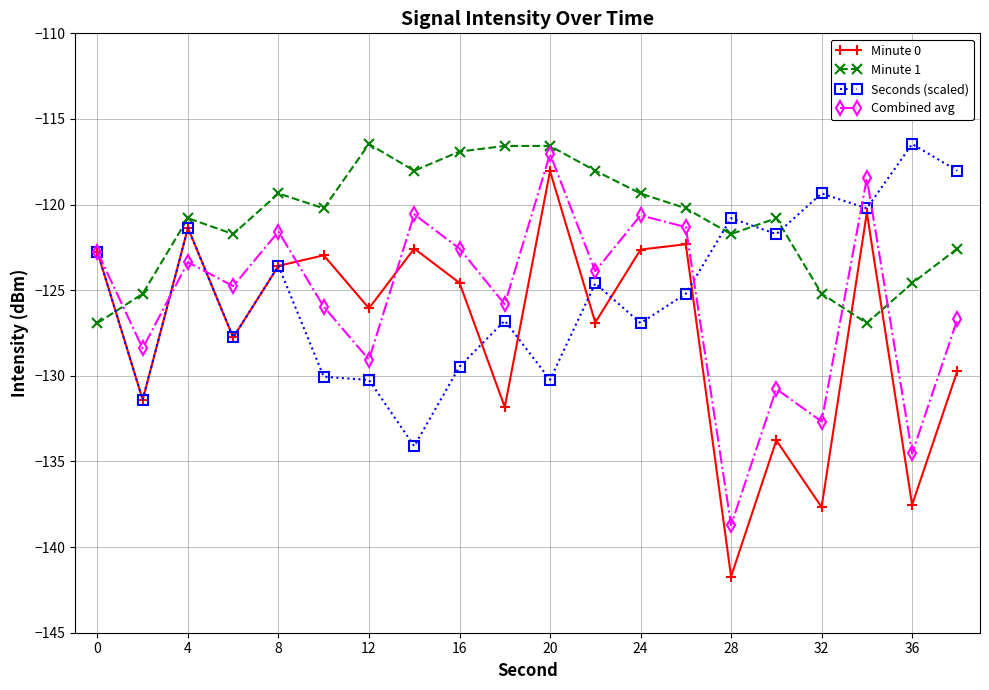

Which series has the largest total across all categories?

Minute 1